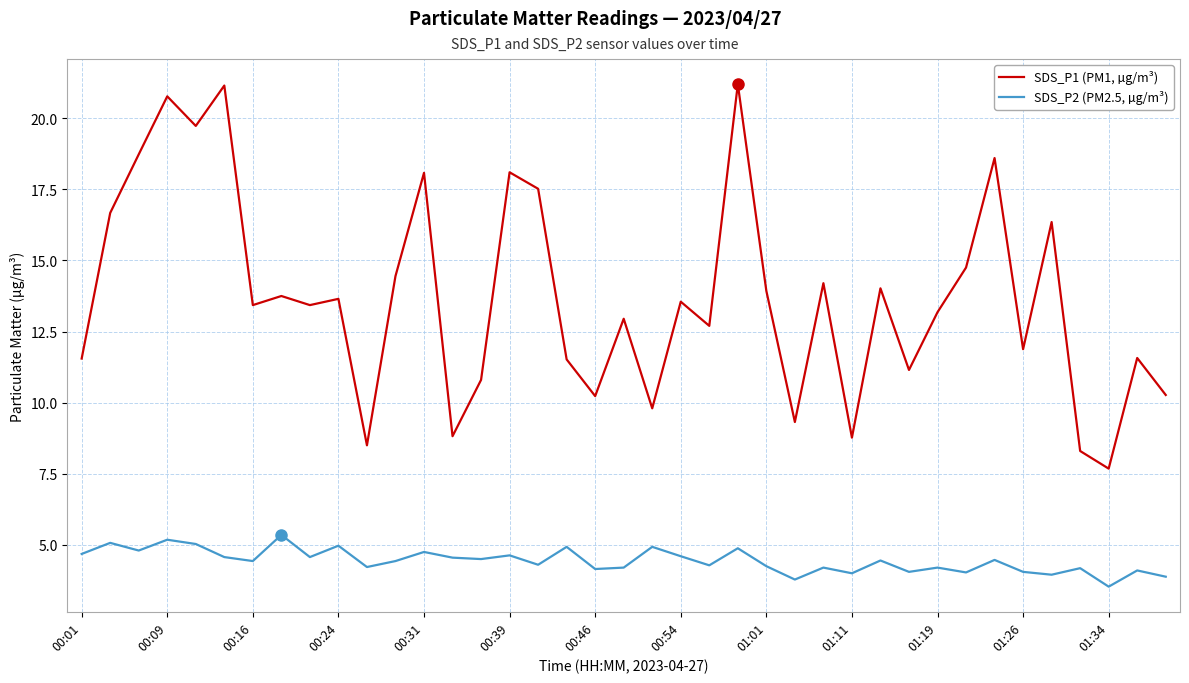

List the series in order of their peak value, highest first.

SDS_P1 (PM1, µg/m³), SDS_P2 (PM2.5, µg/m³)